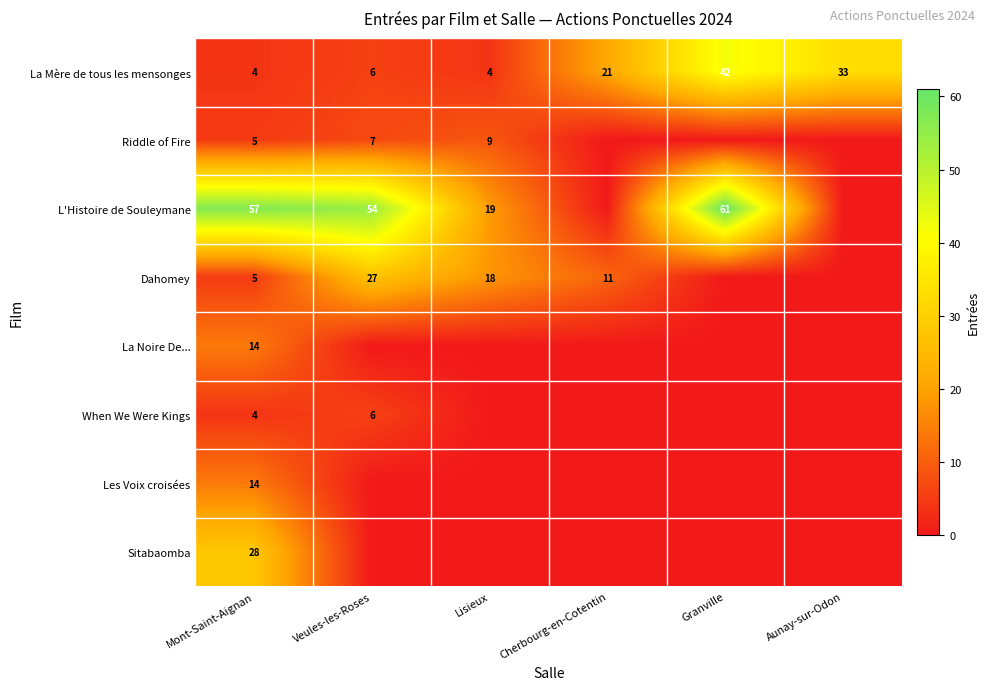

What is the difference between the highest and lowest values at Mont-Saint-Aignan?

53